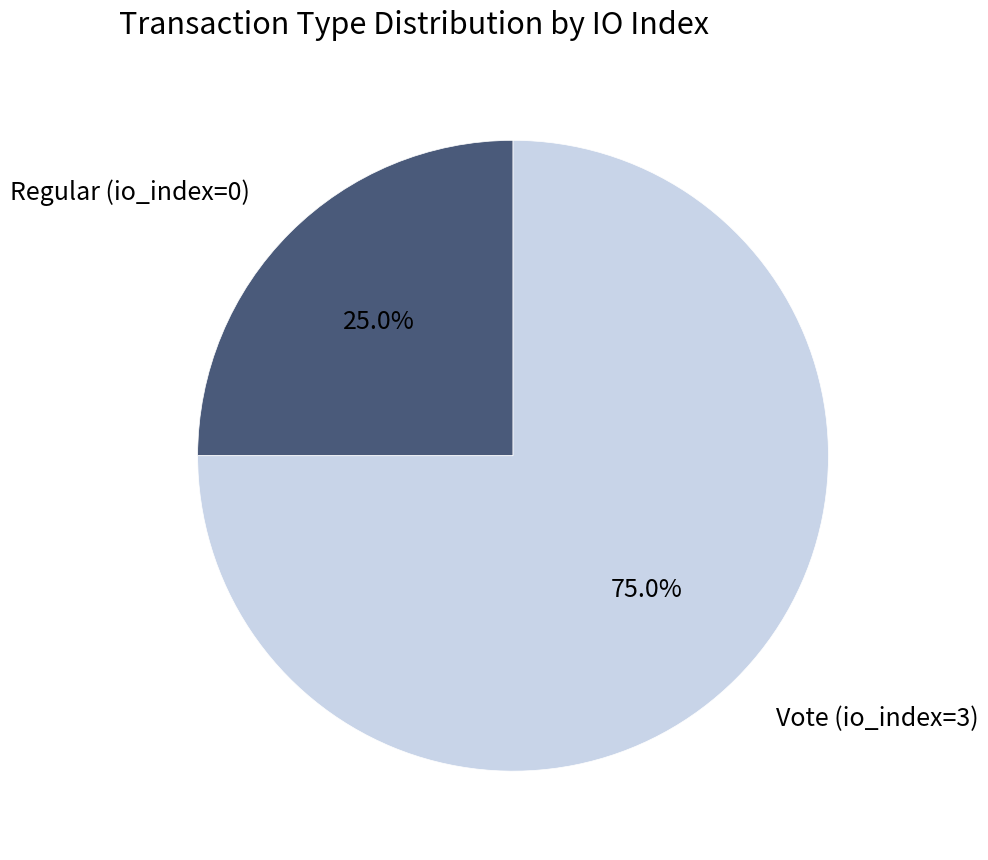

Which has a higher value, Regular (io_index=0) or Vote (io_index=3)?

Vote (io_index=3)